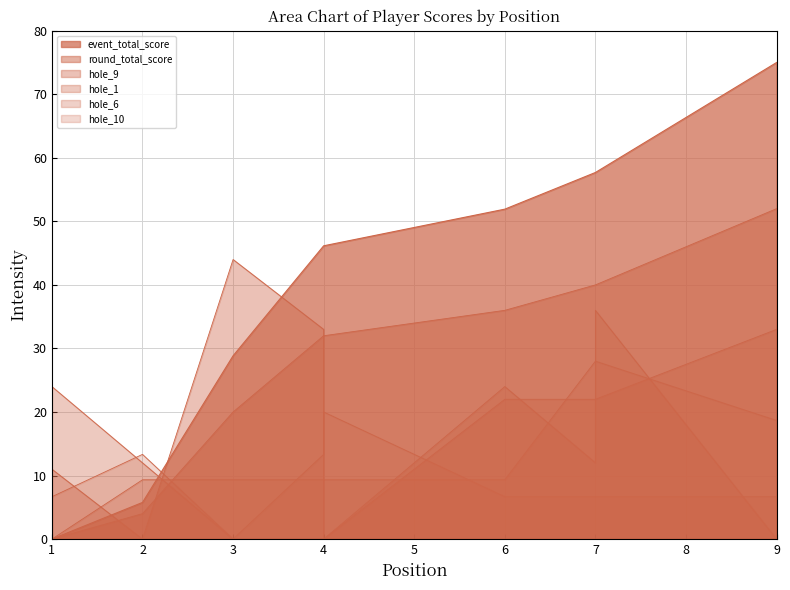

At which category does hole_1 reach its first local peak?

6